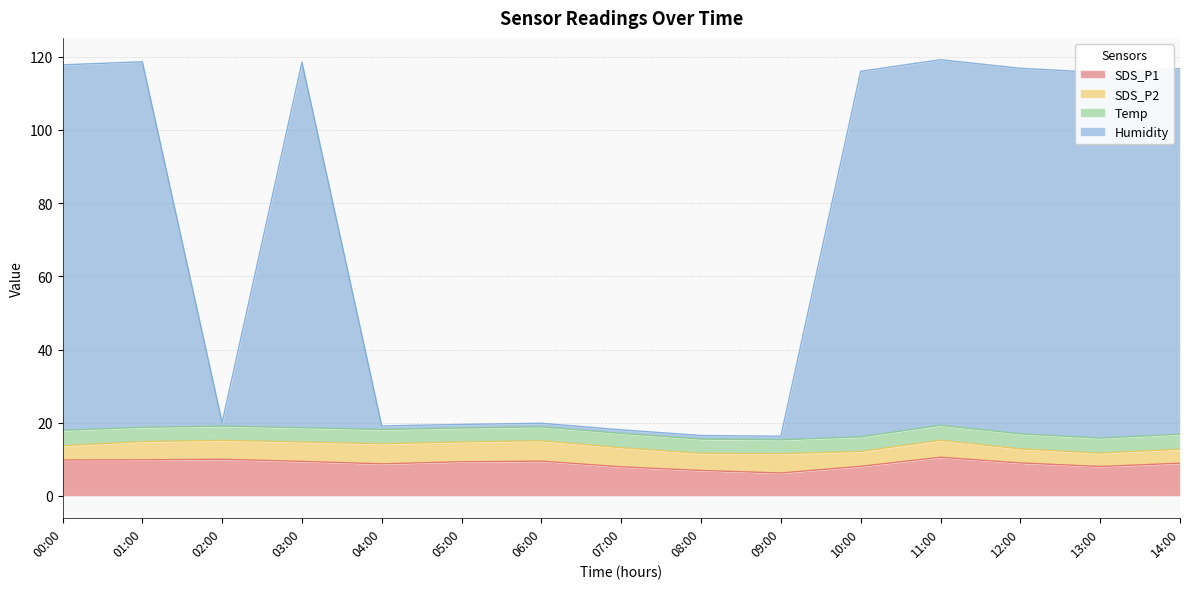

True or false: SDS_P1 and Humidity cross at least once.

False